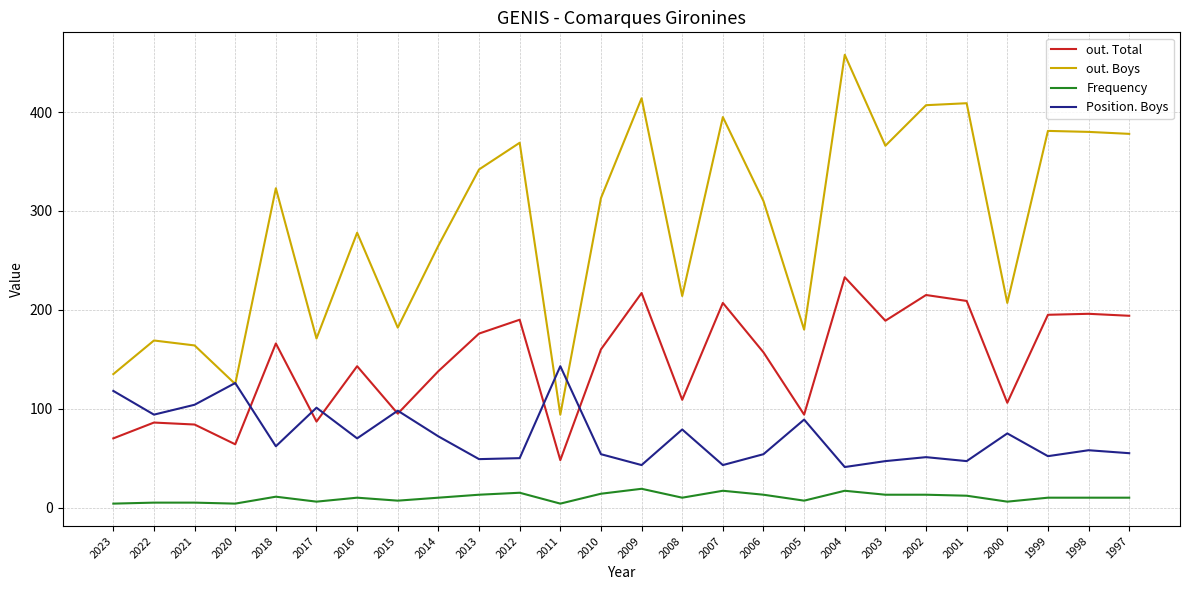

True or false: out. Boys and out. Total cross at least once.

False